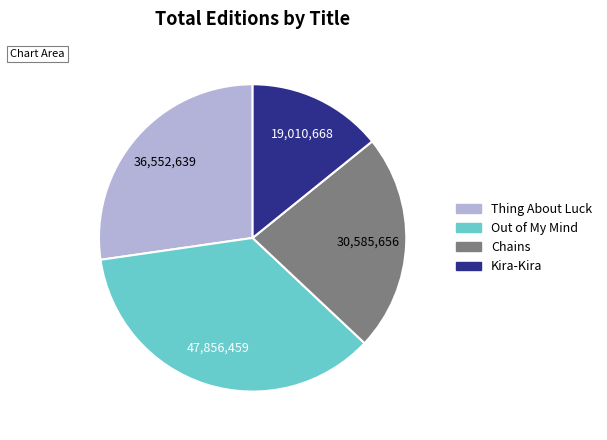

Does any single category account for the majority?

No